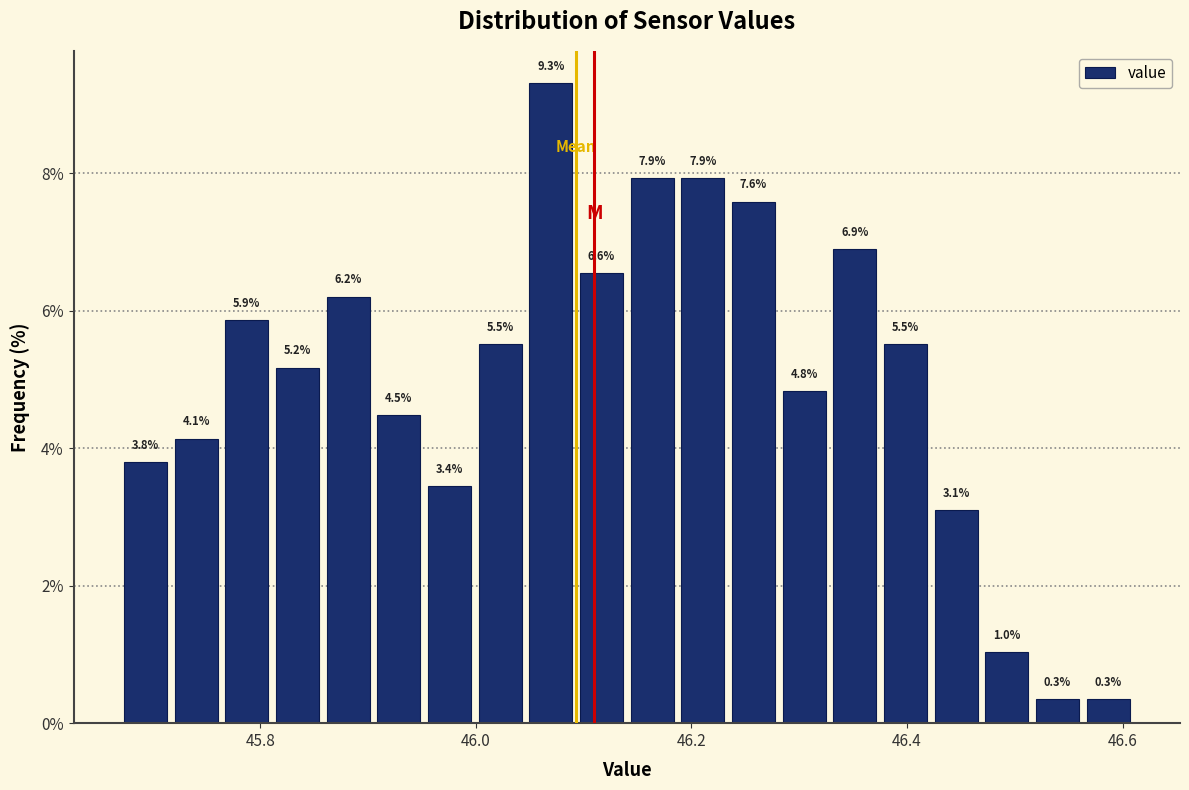

Around what value on the x-axis is the tallest bar? Give the approximate position of its centre, as read against the axis.

46.06